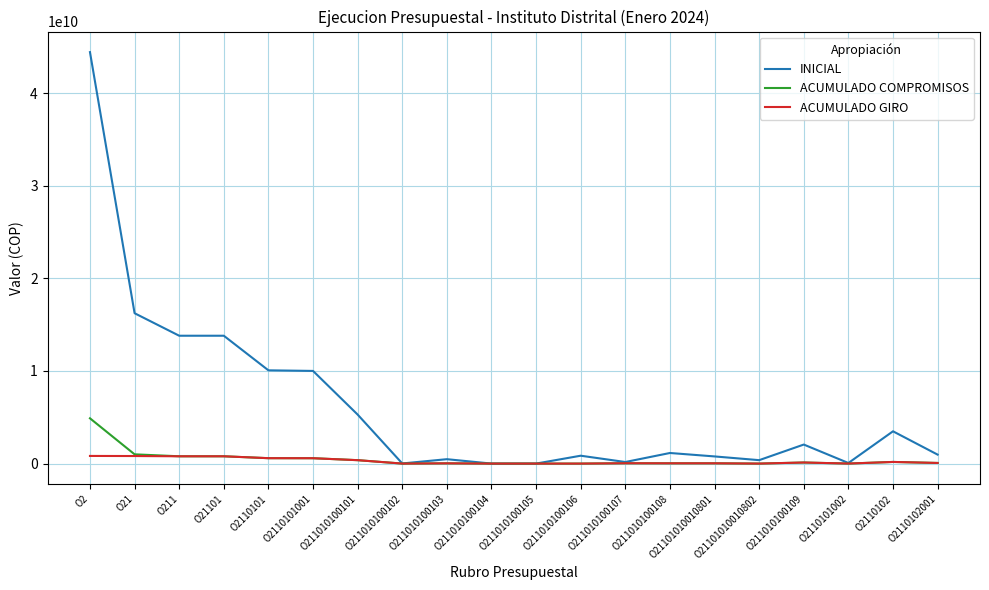

At how many categories does at least one series exceed 26517949312?

1